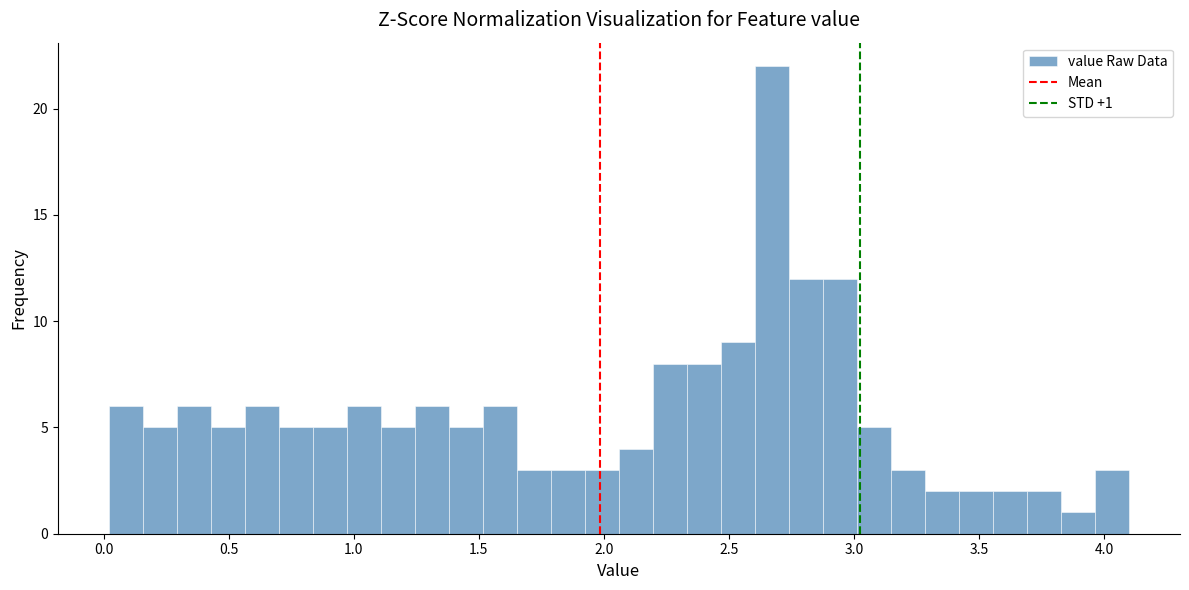

Around what value on the x-axis is the tallest bar? Give the approximate position of its centre, as read against the axis.

2.65